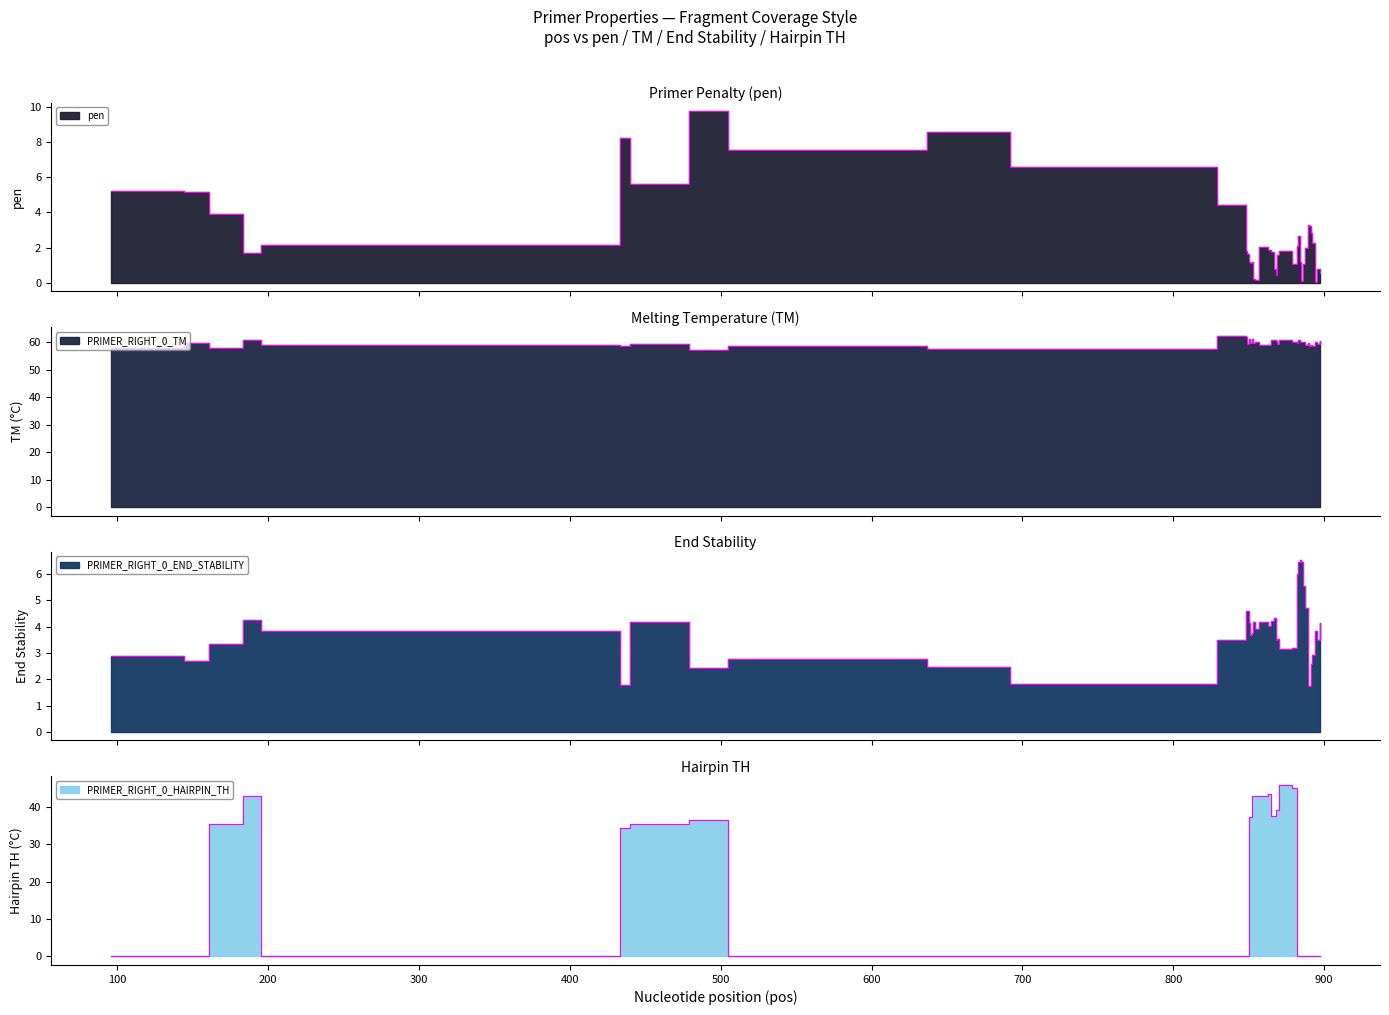

What is the value of the PRIMER_RIGHT_0_END_STABILITY point at the 32nd from the left?

5.5